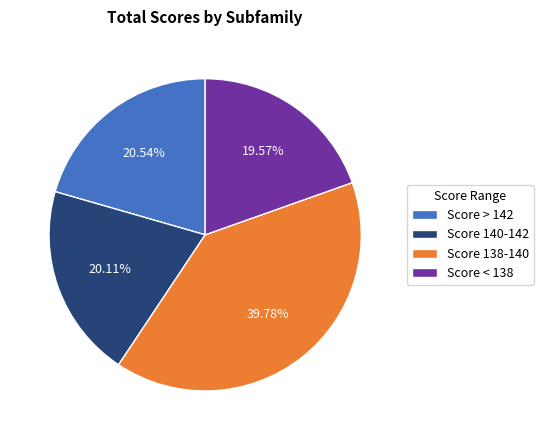

Approximately how many times larger is the value at Score 138-140 compared to Score < 138?

2.0